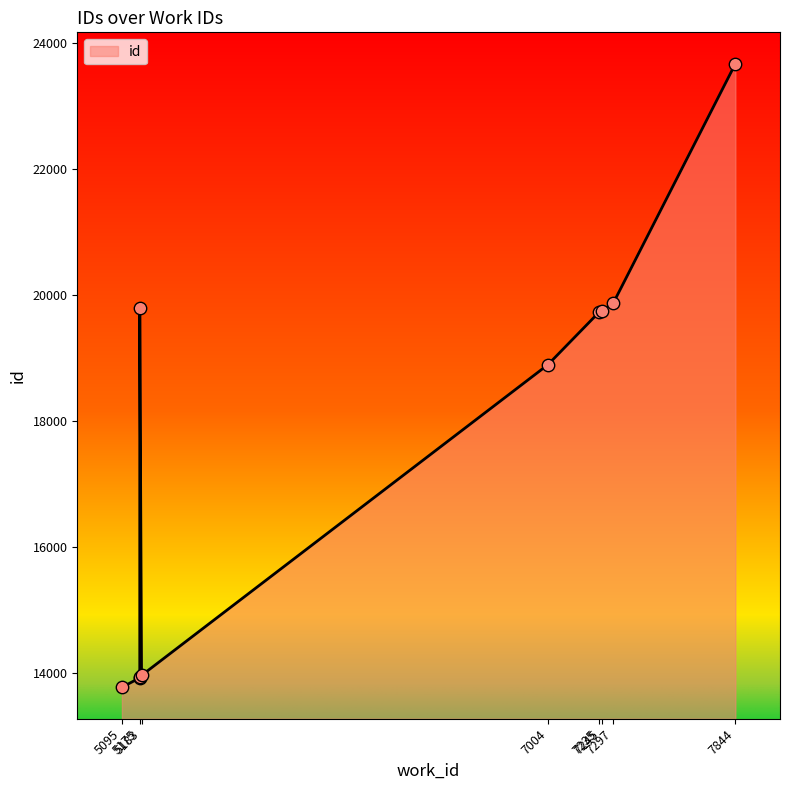

Between 5175 and 5175, which is larger?

5175